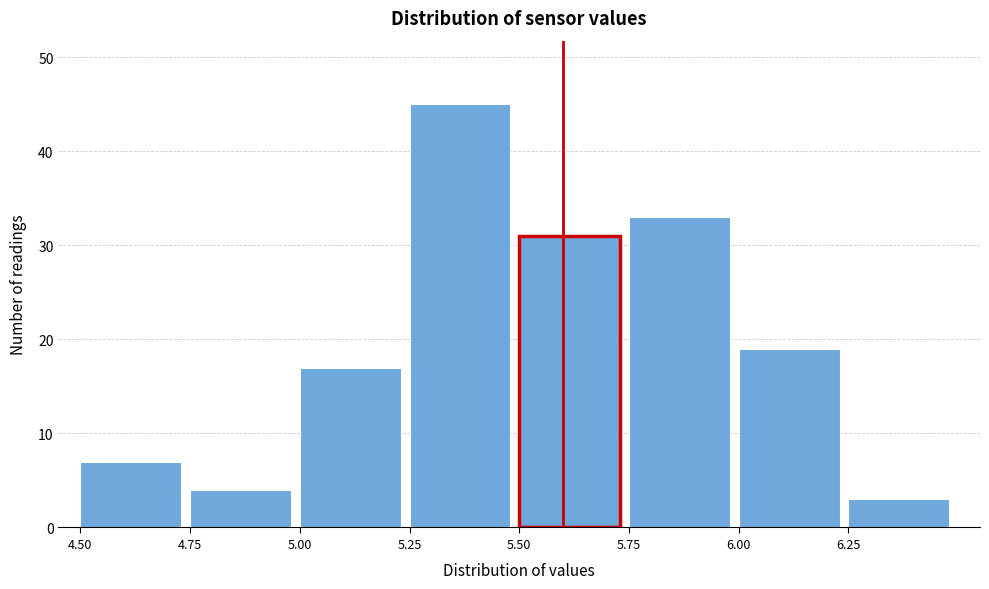

Reading left to right, list every bar in this chart as the range it spans on the x-axis followed by its height. The values are not printed on the chart, so give them approximately, as read against the axis.

4.50 to 4.75: 7
4.75 to 5.00: 4
5.00 to 5.25: 17
5.25 to 5.50: 45
5.50 to 5.75: 31
5.75 to 6.00: 33
6.00 to 6.25: 19
6.25 to 6.50: 3